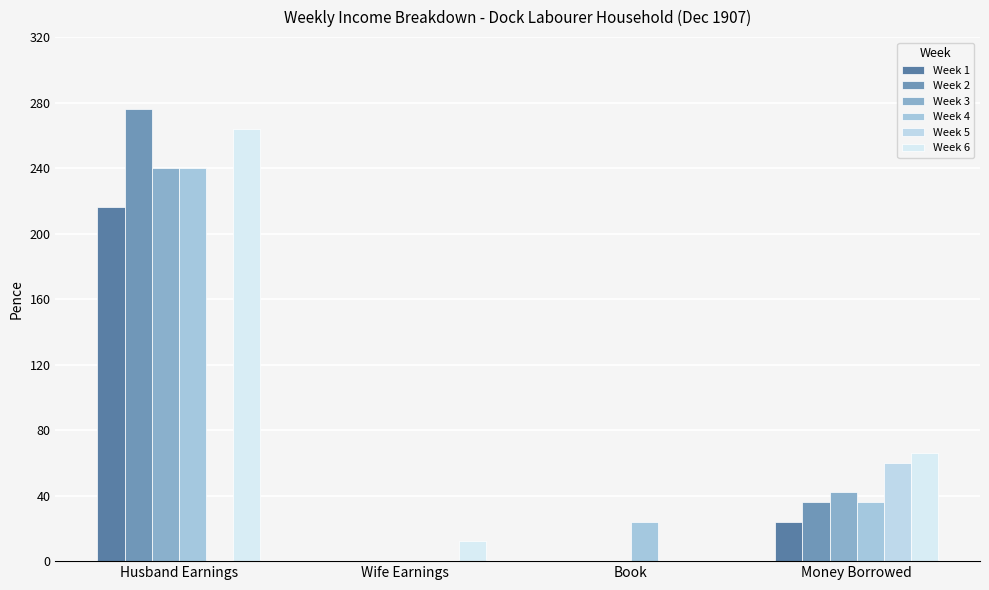

How many positive values does the Week 4 series have?

3